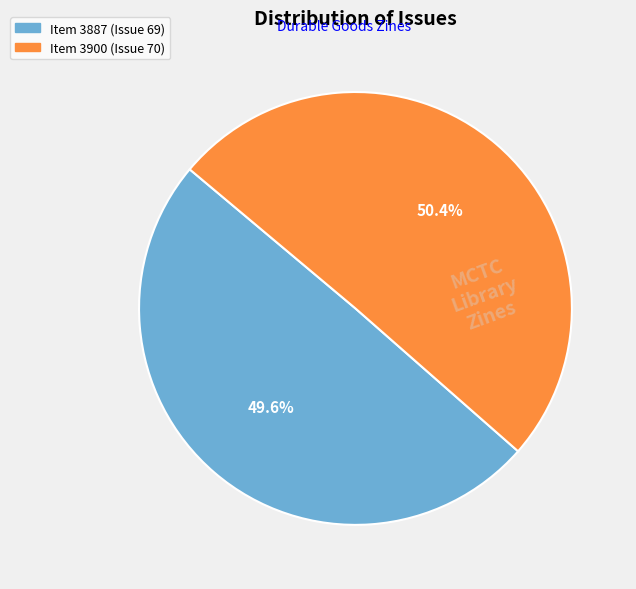

Is there any slice that represents more than half of the pie?

Yes